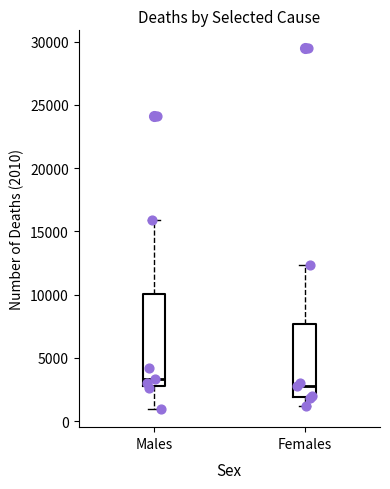

Which box's median line is the highest?

Males